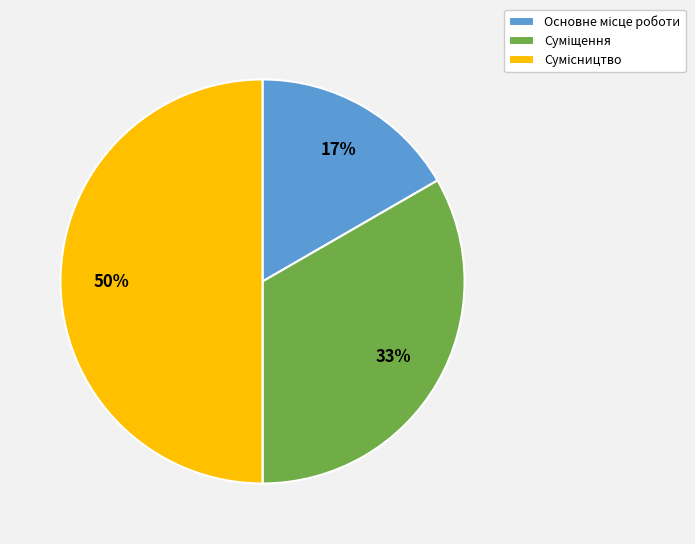

To the nearest percent, what is the difference between the largest and smallest slice percentages?

33%